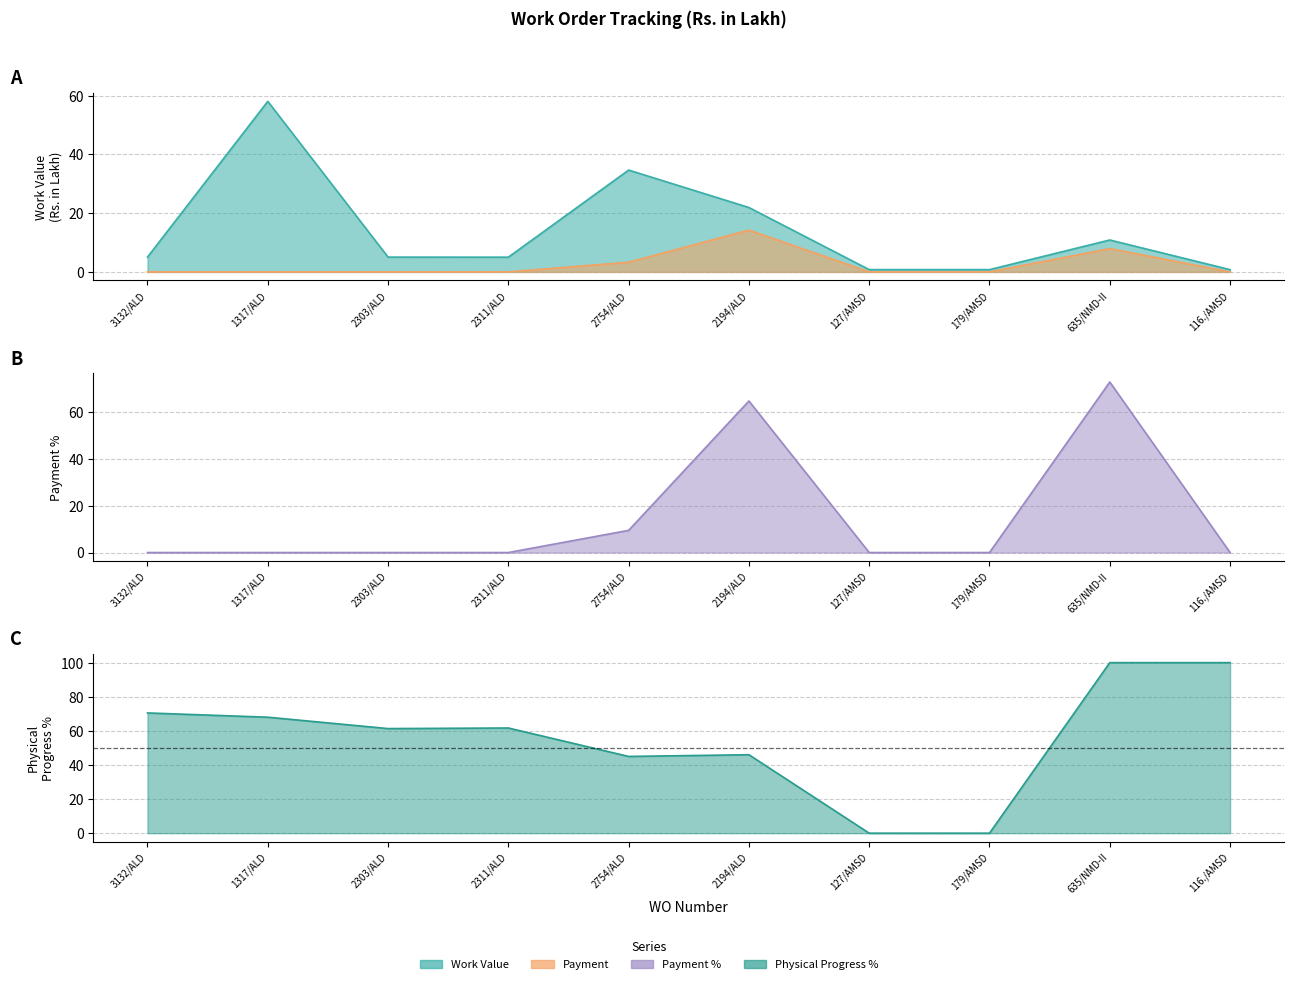

Which series has the widest spread of values?

Physical Progress %